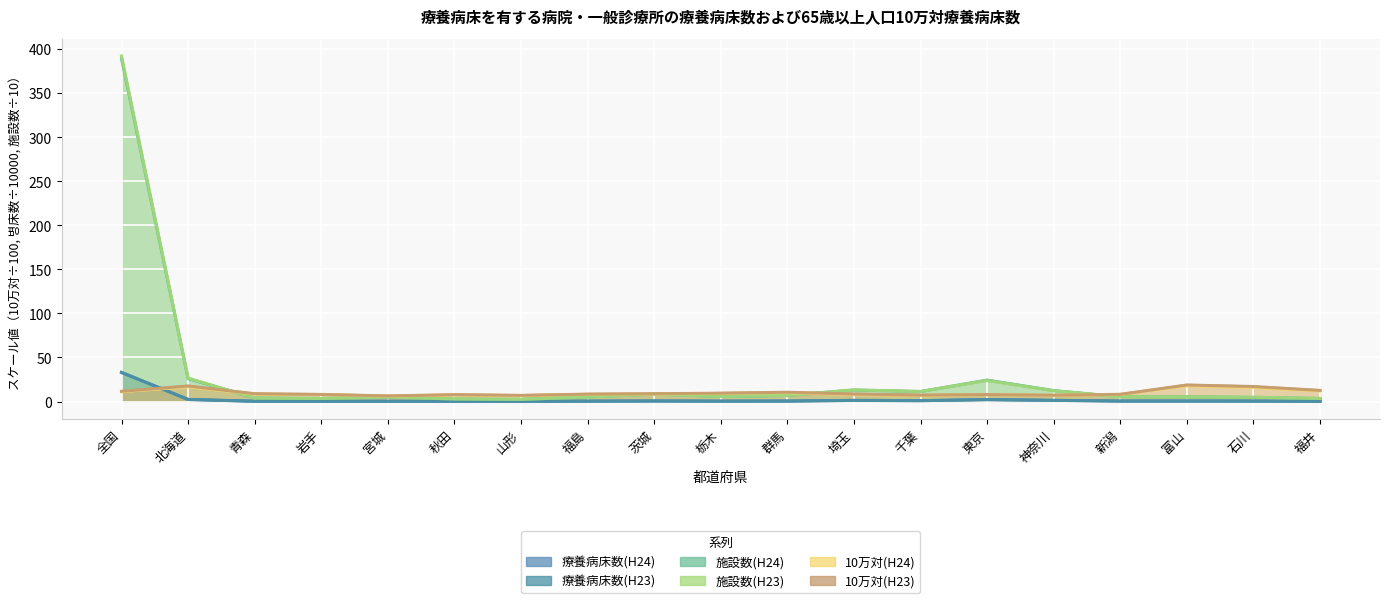

True or false: 療養病床数(H23) has a value of 0.8 at 石川.

False